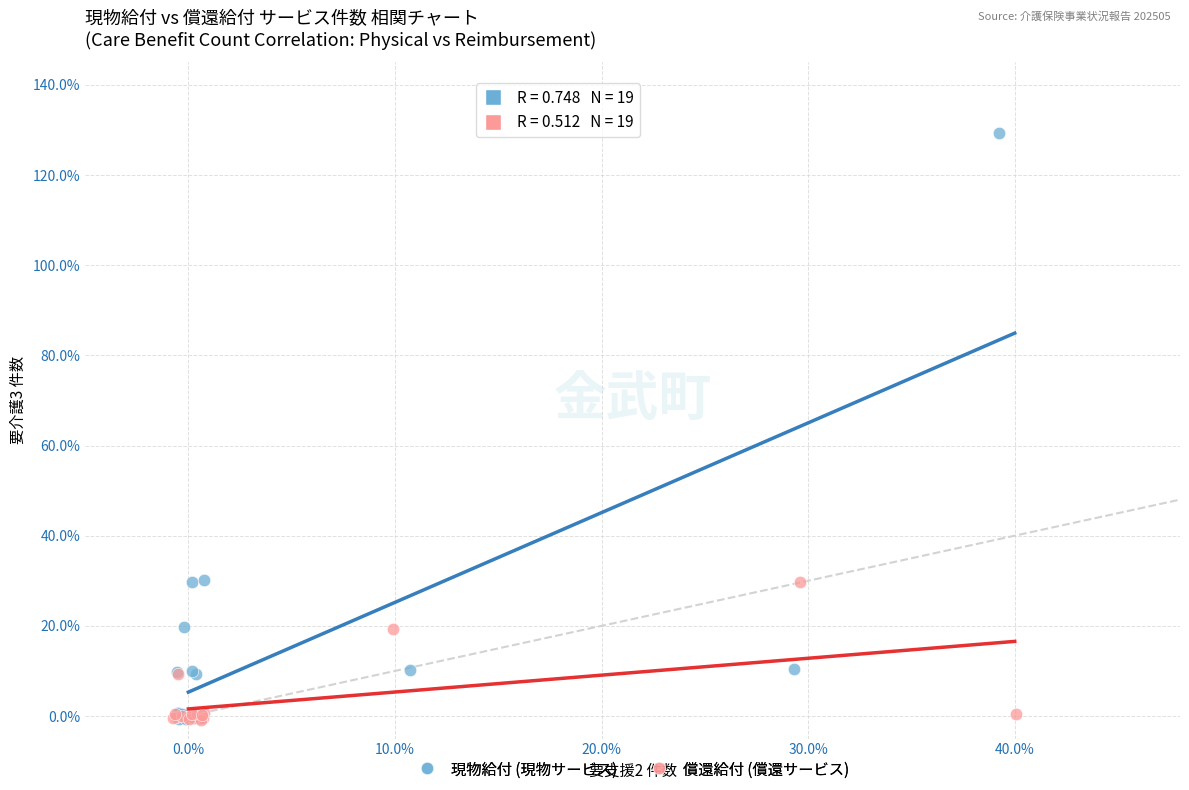

Which series has the largest Y range (max minus min)?

現物給付 (現物サービス)